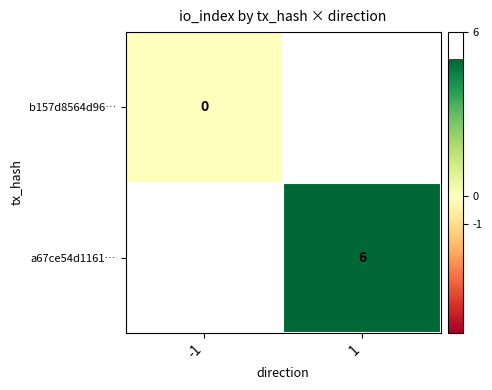

Is the value of a67ce54d1161… at 1 greater than the value of b157d8564d96… at -1?

Yes